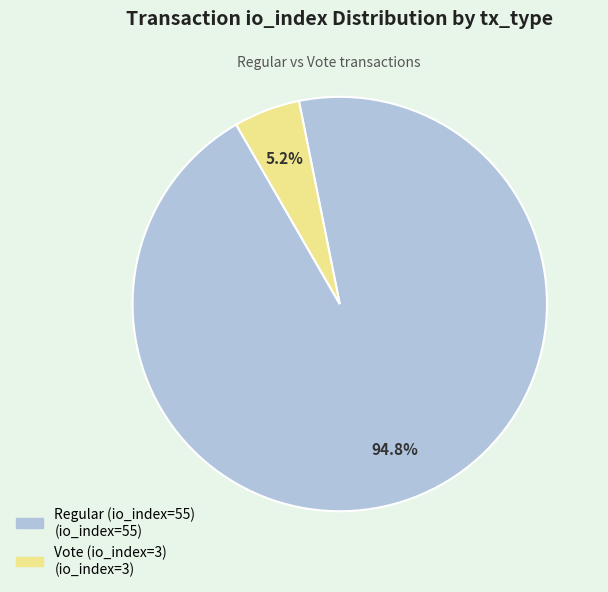

The Vote (io_index=3) slice represents 18% of the pie. True or false?

False